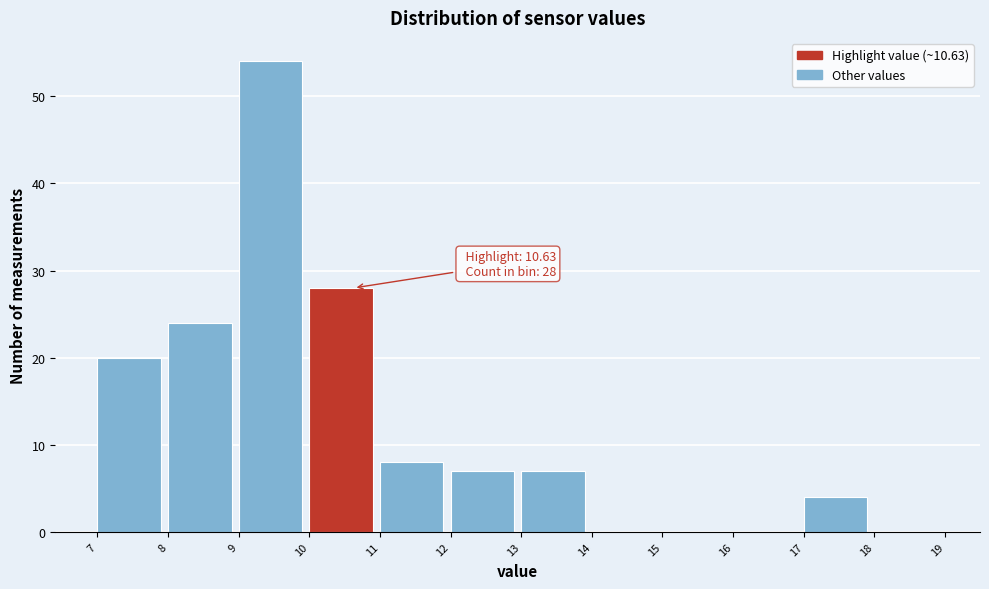

Over which range of the x-axis is the bar tallest?

9 to 10